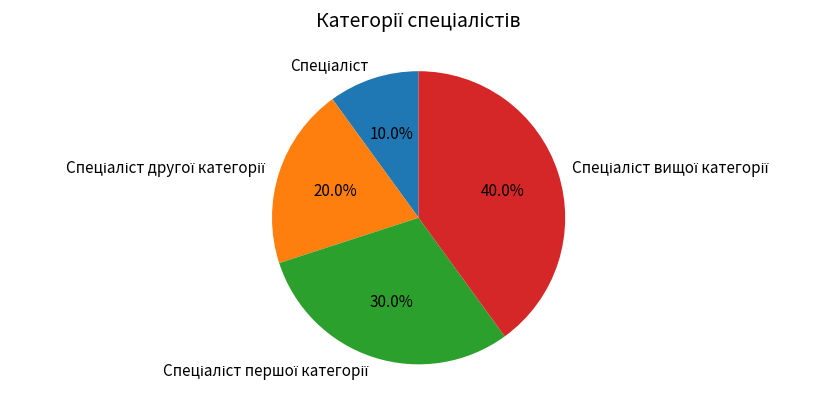

How many slices are in this pie chart?

4